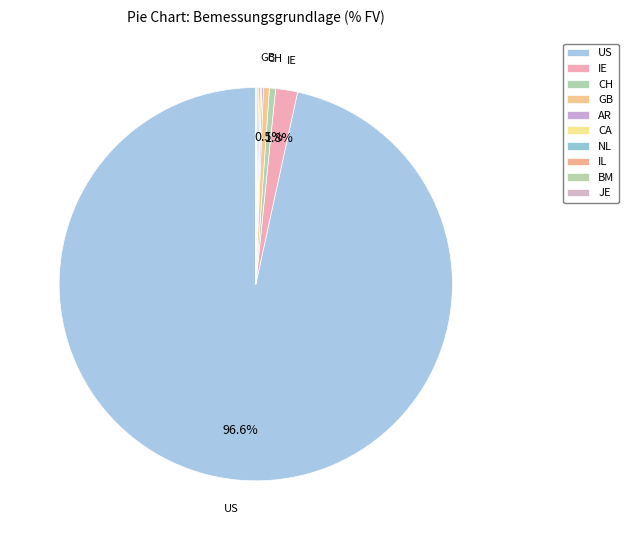

What is the smallest slice in the pie chart?

JE